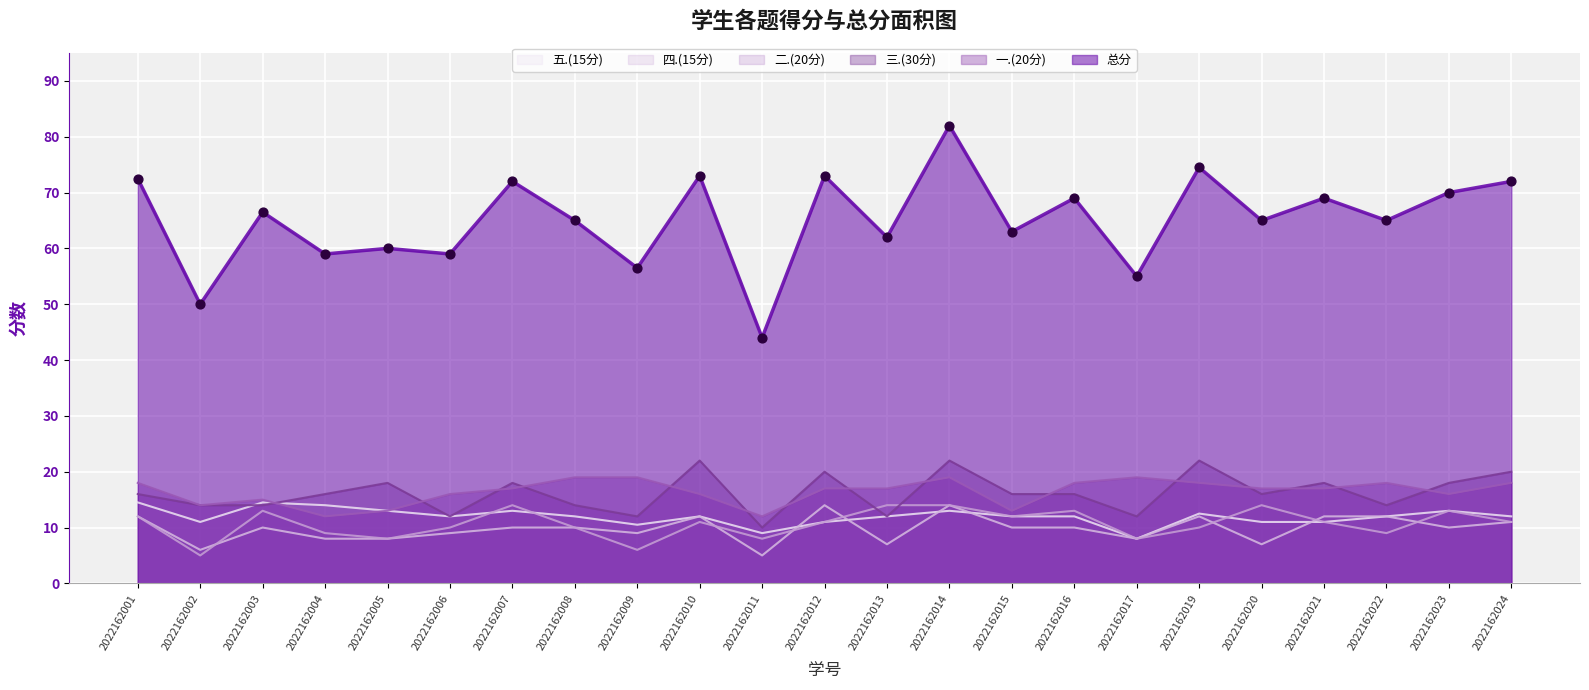

Which series contains the highest Y value?

总分